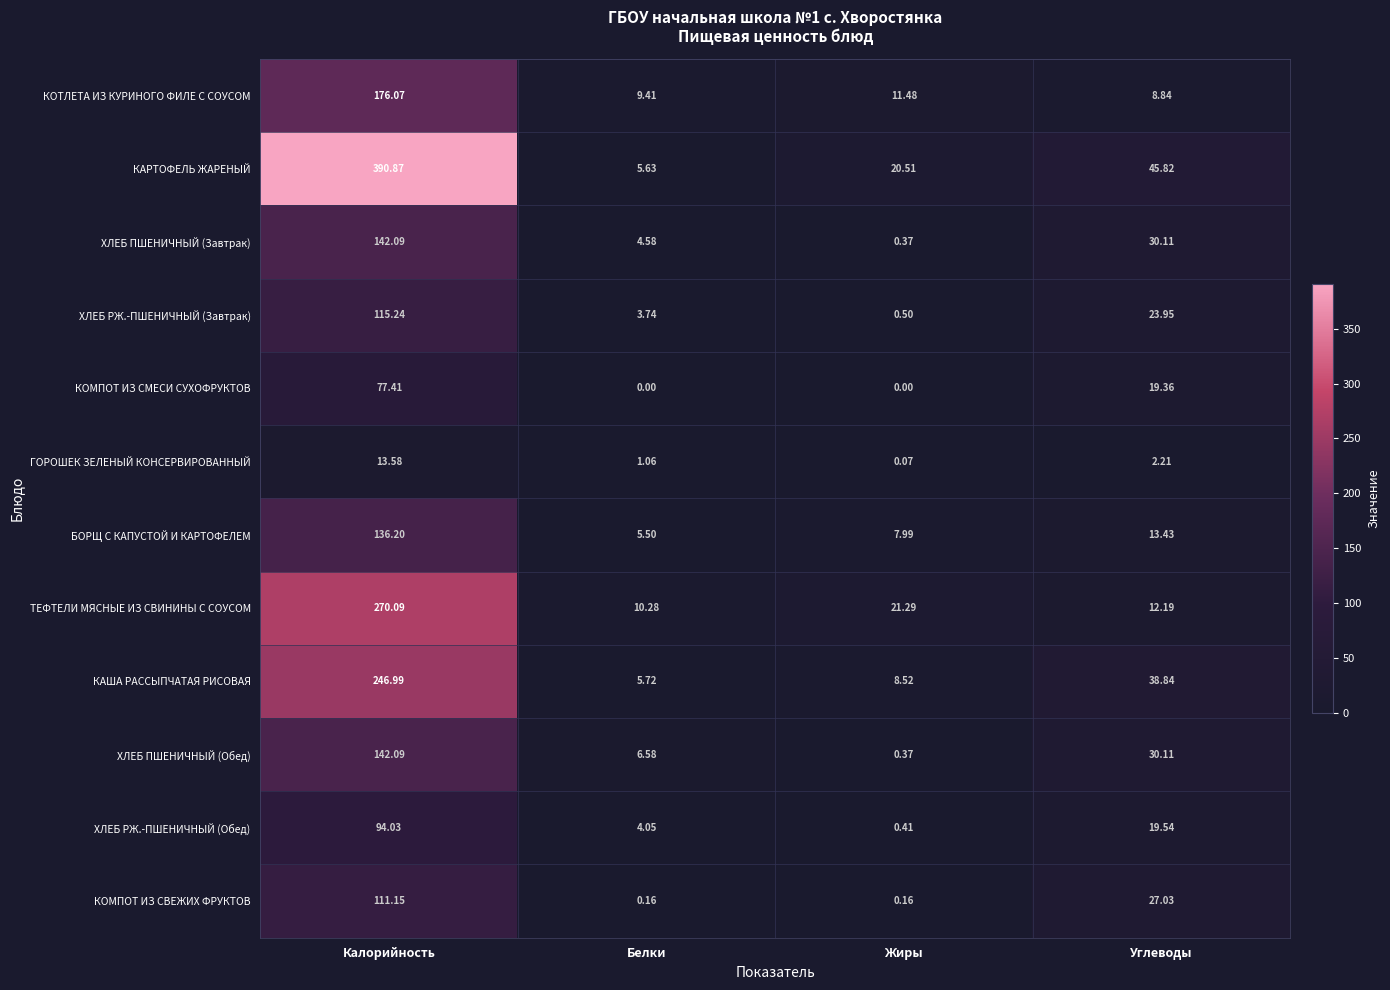

At which label does КАША РАССЫПЧАТАЯ РИСОВАЯ first exceed 38?

Калорийность